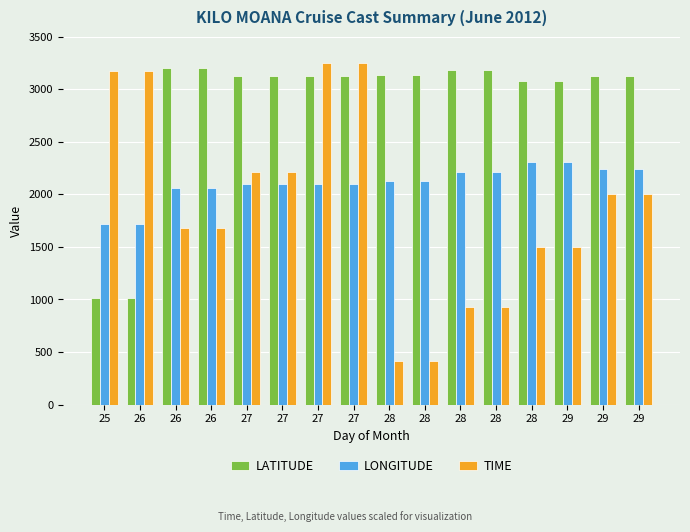

What are all the series names shown in the legend?

LATITUDE, LONGITUDE, TIME